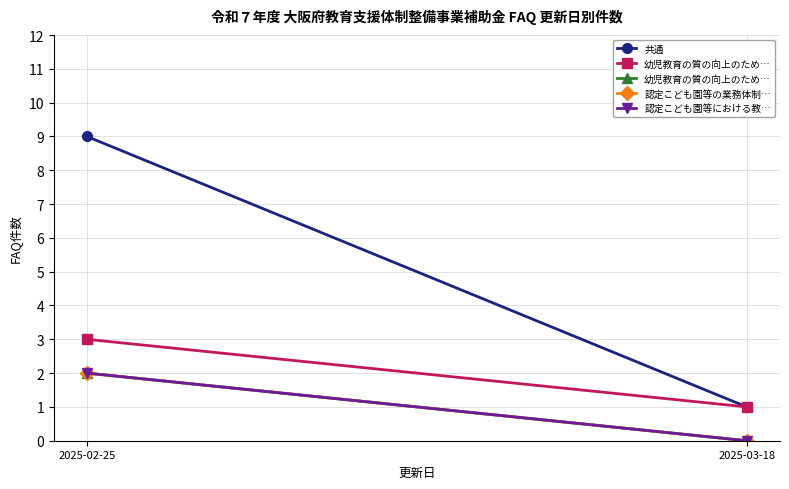

The 共通 series shows 1 at 2025-03-18. True or false?

True